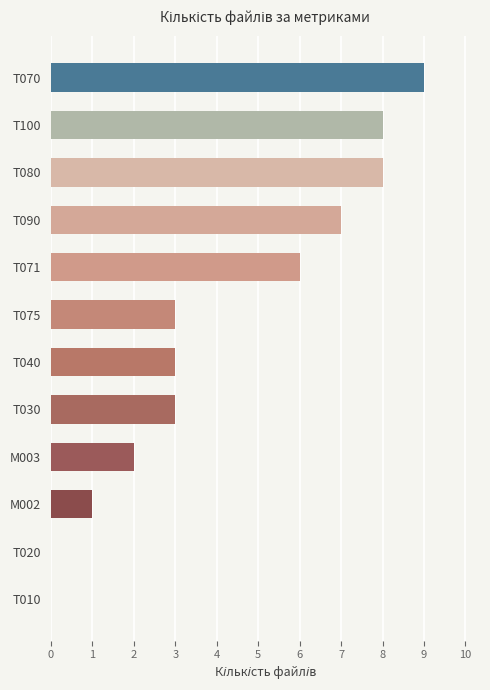

Which category has the highest value across all series?

T070